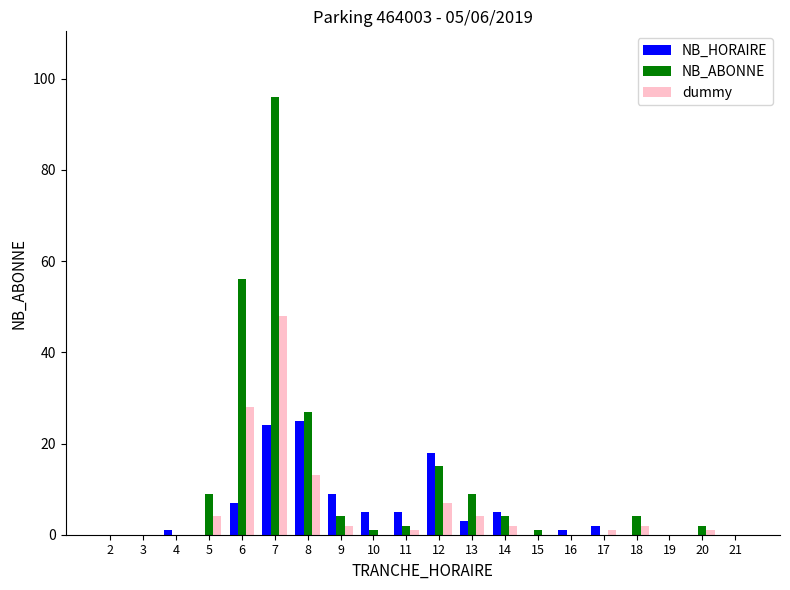

What is the sum of the NB_HORAIRE values at 8 and 5?

25